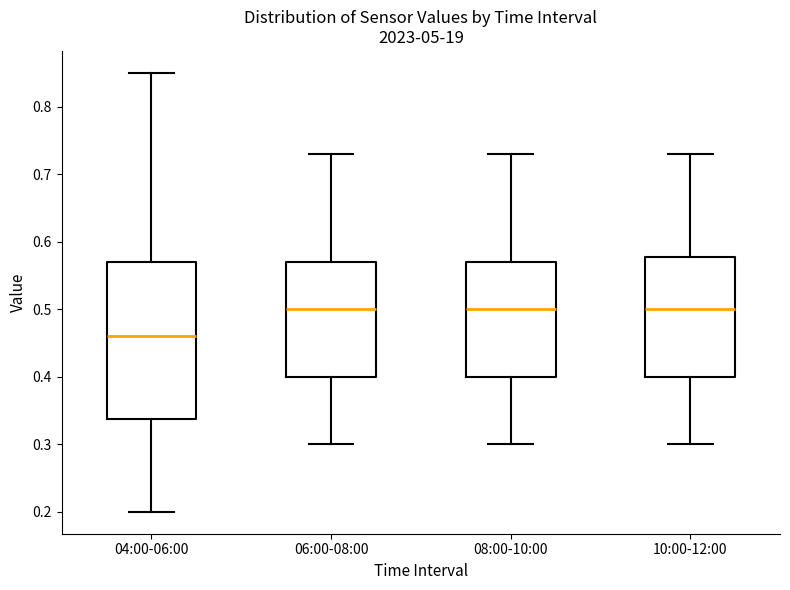

Reading left to right, read every box against the y-axis: the position of its median line, the range the box covers, and the ends of its whiskers. The values are not printed on the chart, so give them approximately, as read against the axis.

04:00-06:00: median 0.46, box 0.34 to 0.57, whiskers 0.20 to 0.85
06:00-08:00: median 0.50, box 0.40 to 0.57, whiskers 0.30 to 0.73
08:00-10:00: median 0.50, box 0.40 to 0.57, whiskers 0.30 to 0.73
10:00-12:00: median 0.50, box 0.40 to 0.58, whiskers 0.30 to 0.73